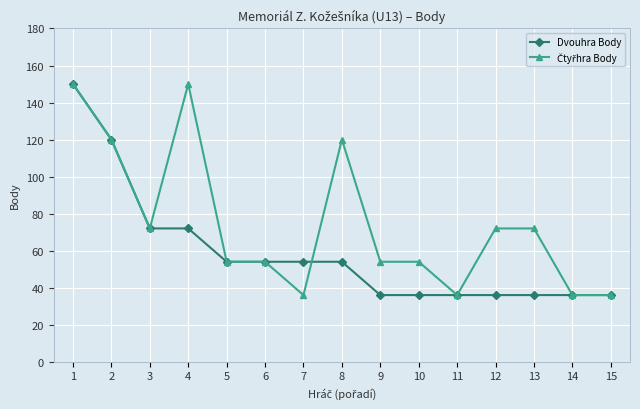

How many series are shown in this chart?

2